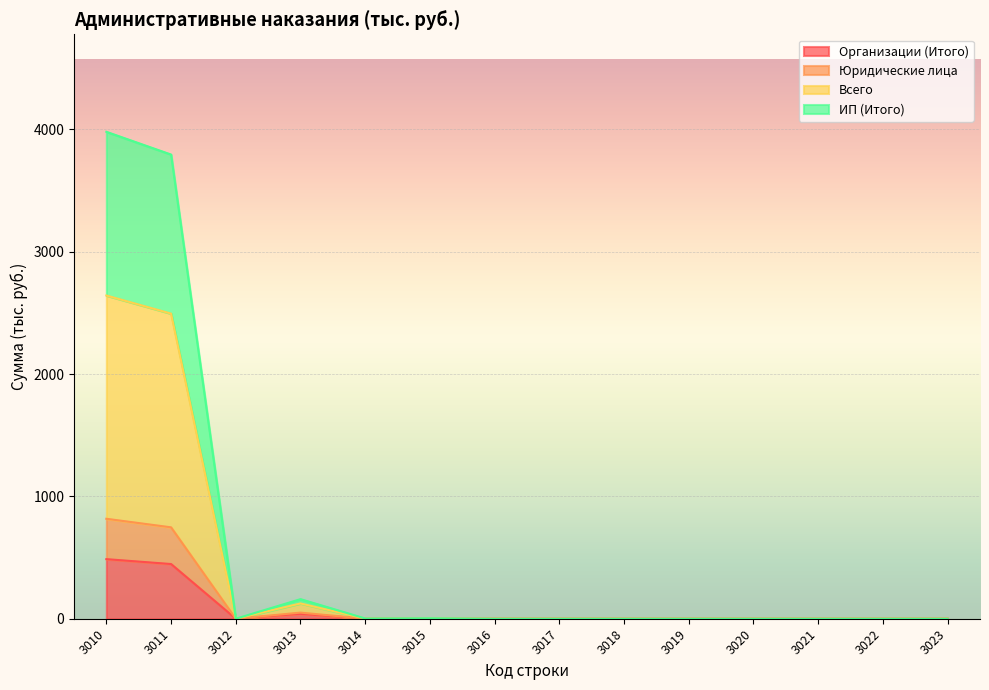

The Организации (Итого) series shows 215 at 3015. True or false?

False